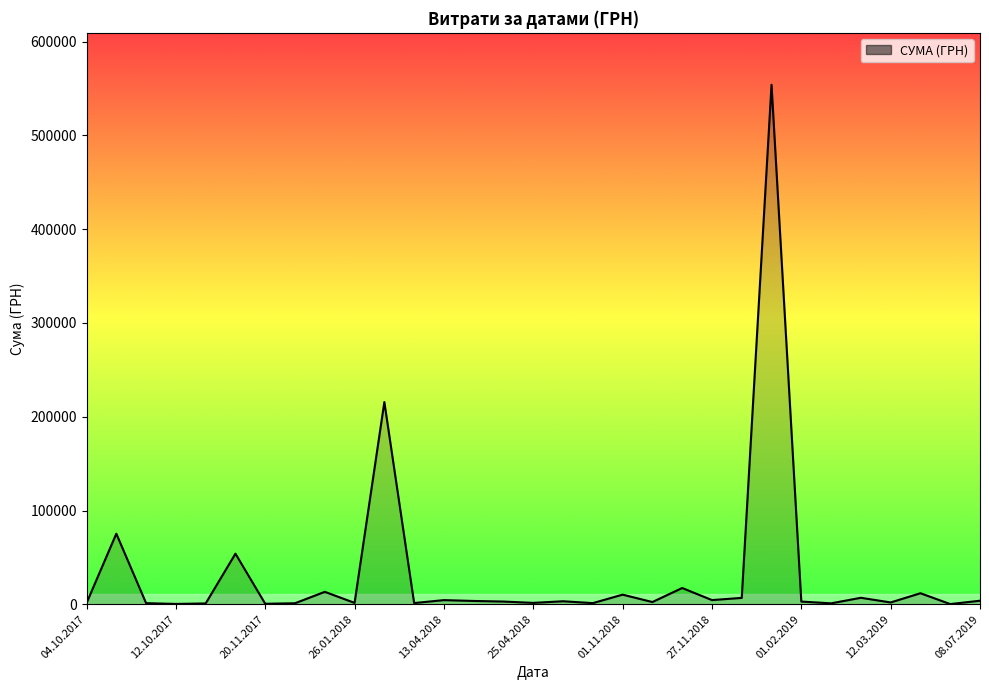

What is the difference between the maximum and minimum values?

553675.6